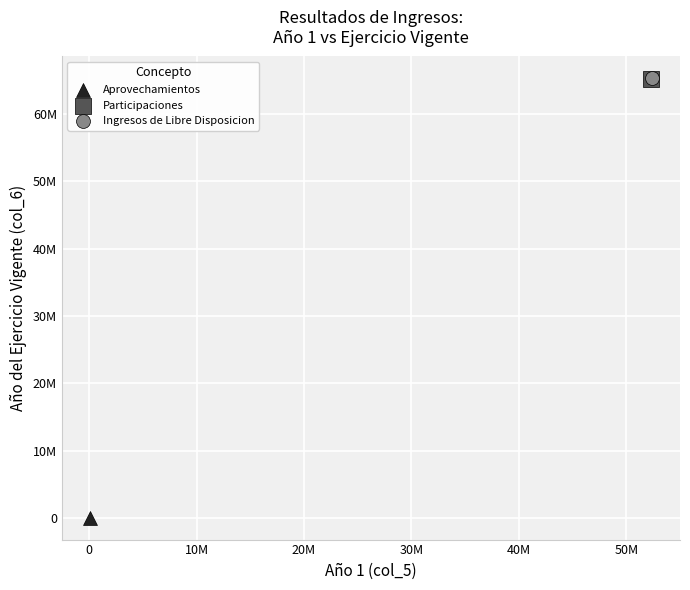

Which series reaches the minimum Y coordinate?

Aprovechamientos